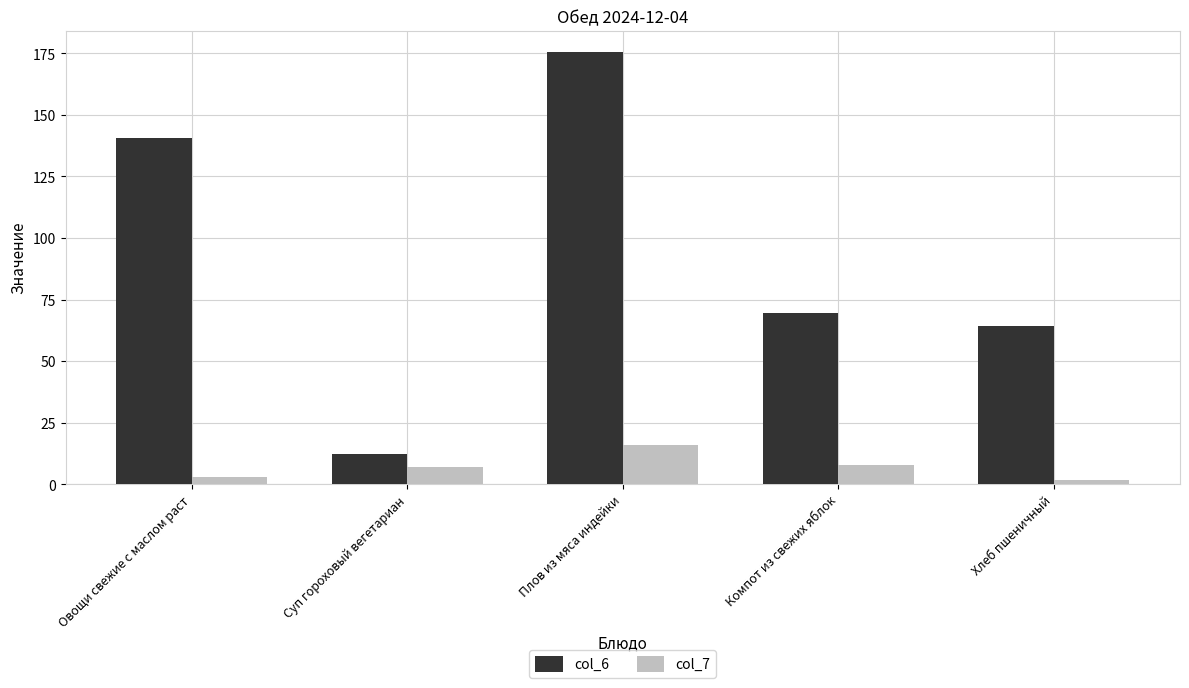

What is the value of the col_6 bar at the 1st from the left?

140.7